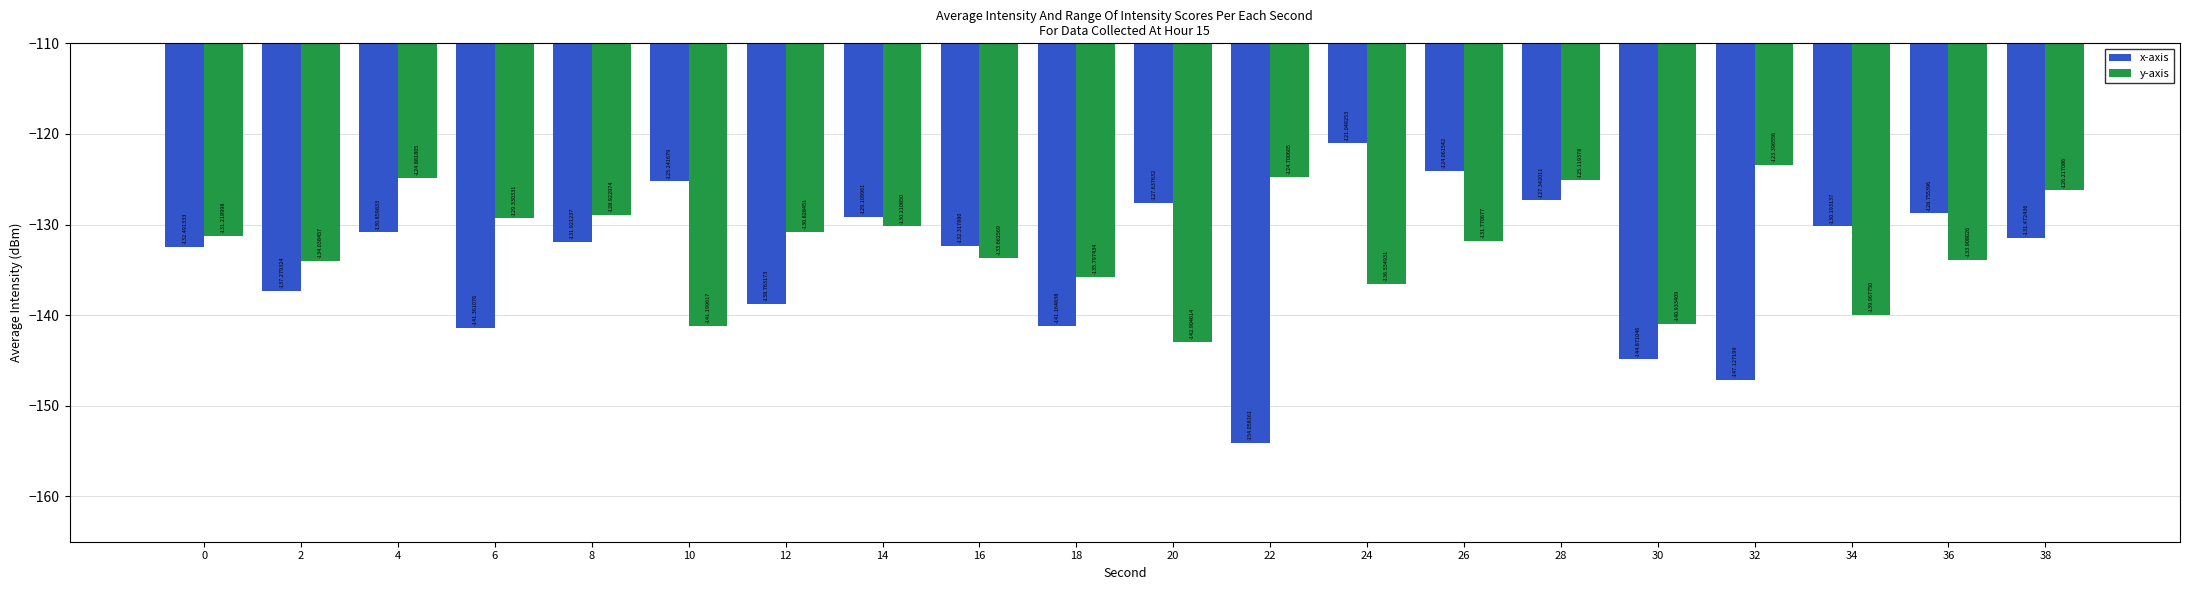

What is the highest value of the x-axis series?

-121.0